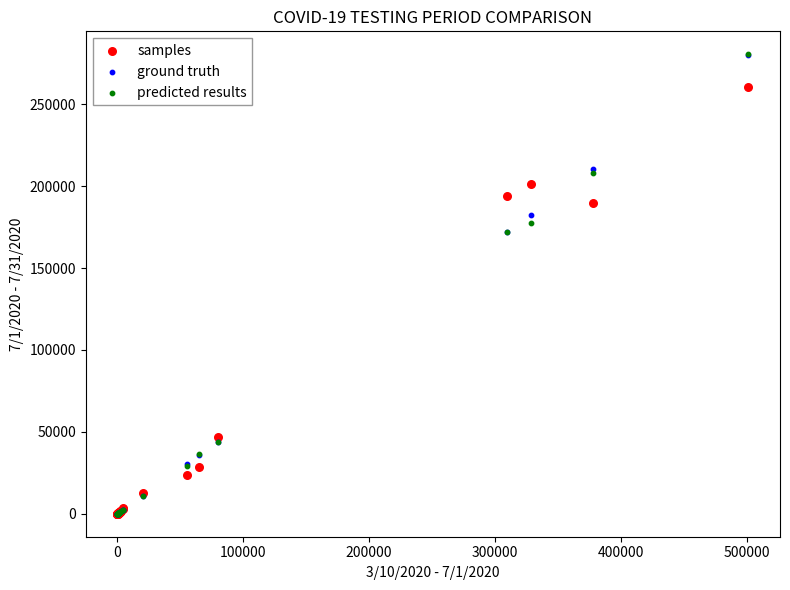

Which series has the largest Y range (max minus min)?

predicted results